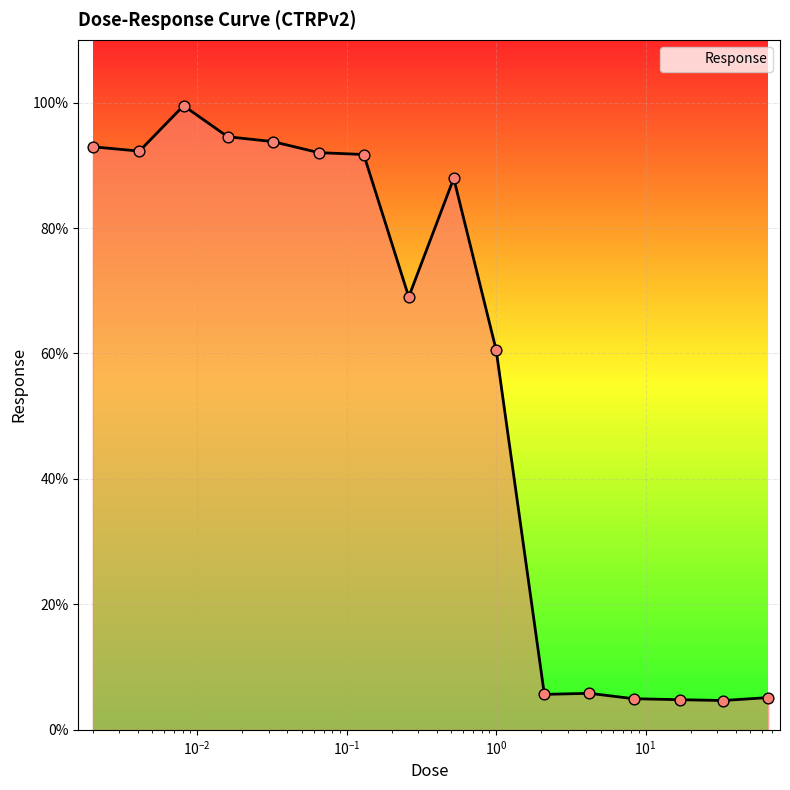

What is the maximum value shown in the chart?

99.5